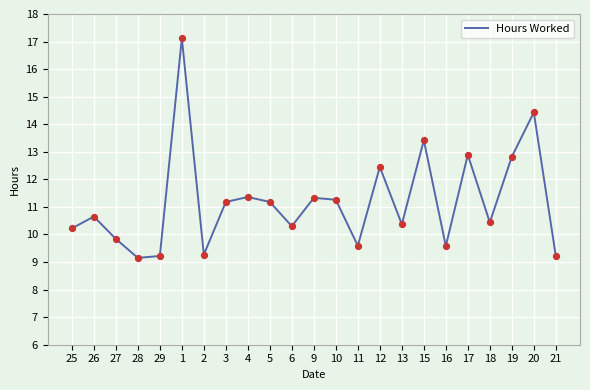

Approximately how many times larger is the value at 27 compared to 1?

0.6